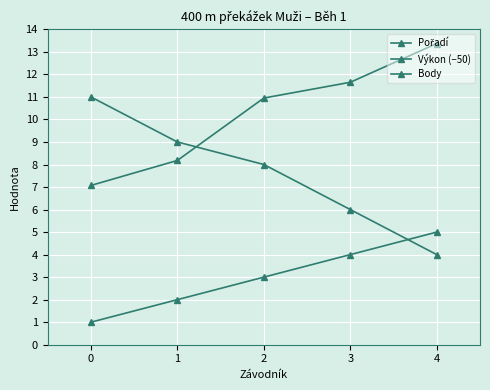

The value of Výkon (−50) at 4 is 4.2. True or false?

False